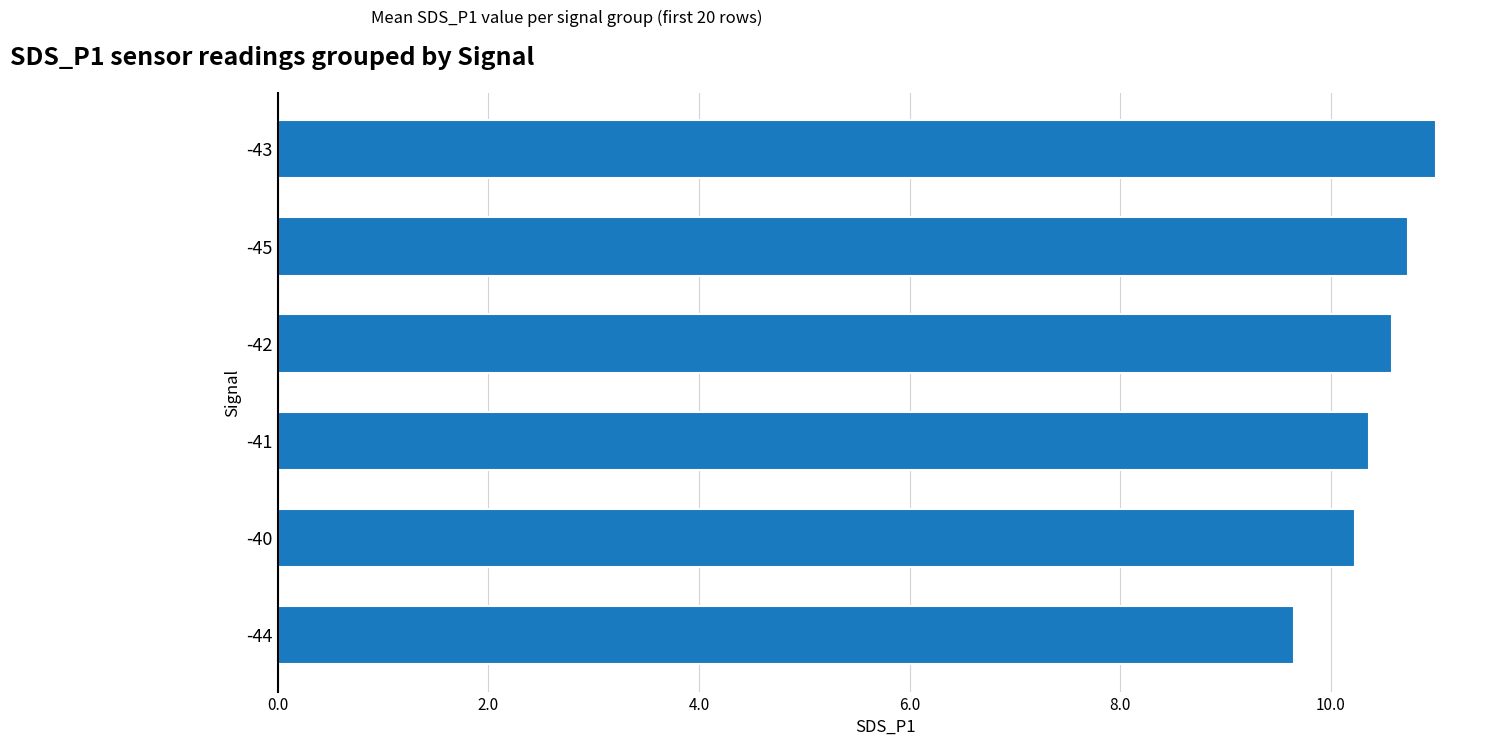

Are the bars grouped side by side (vs. stacked)?

No